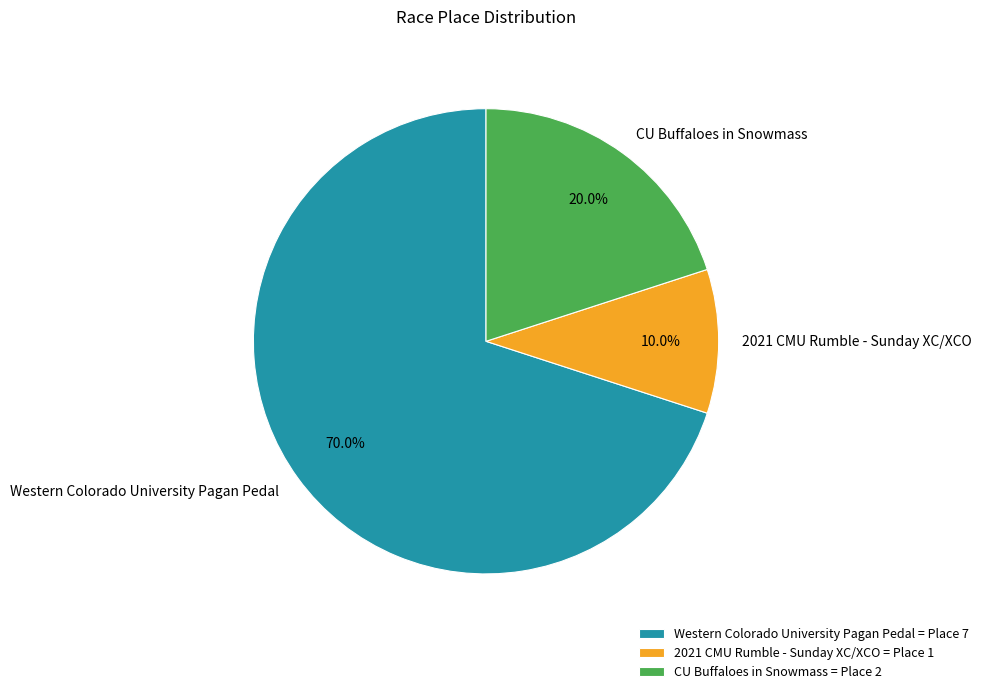

Is it true that Western Colorado University Pagan Pedal is 70% of the pie?

True